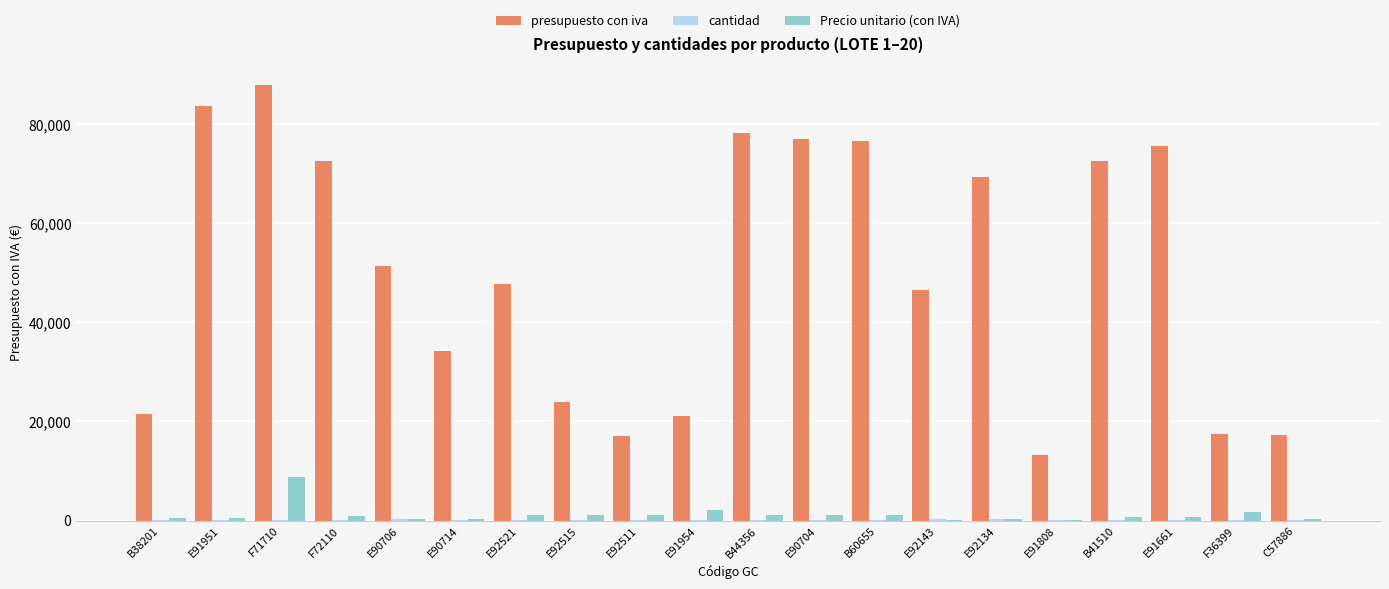

What value does the Precio unitario (con IVA) series have at E90704?

1028.0